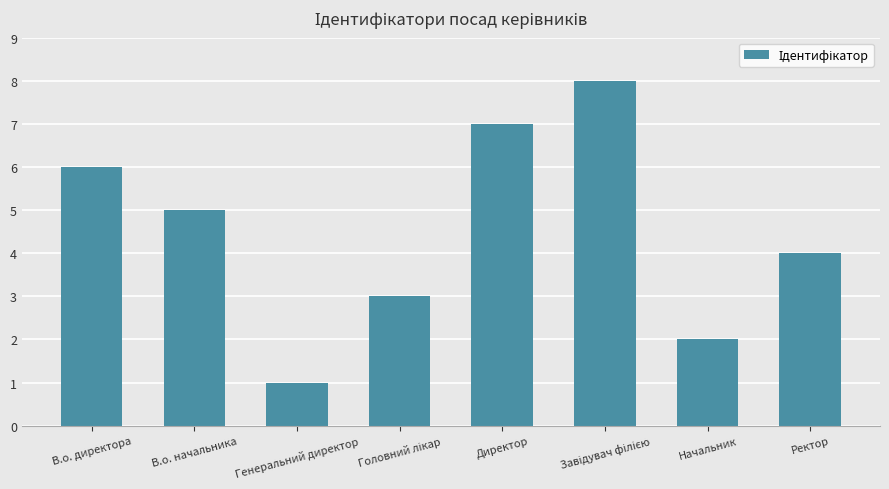

What is the difference between the second highest and minimum values?

6